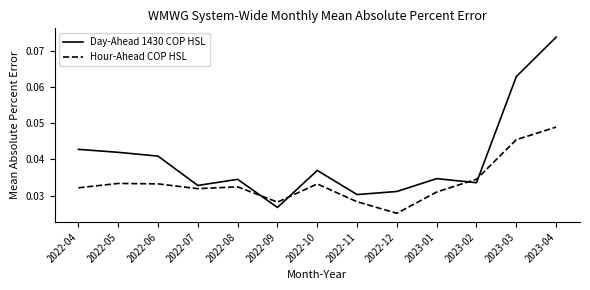

At which category is the sum across all series the highest?

2023-04